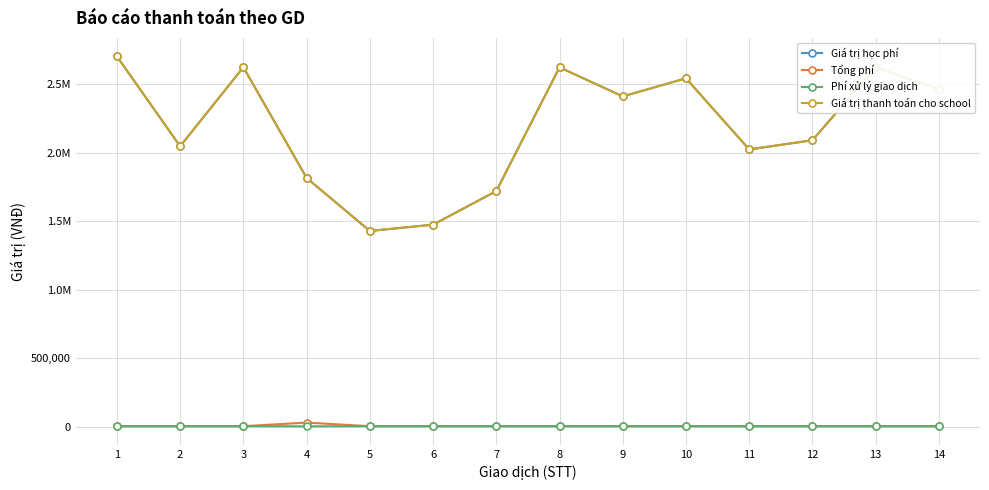

Between 7 and 11, which series saw the biggest shift?

Giá trị học phí